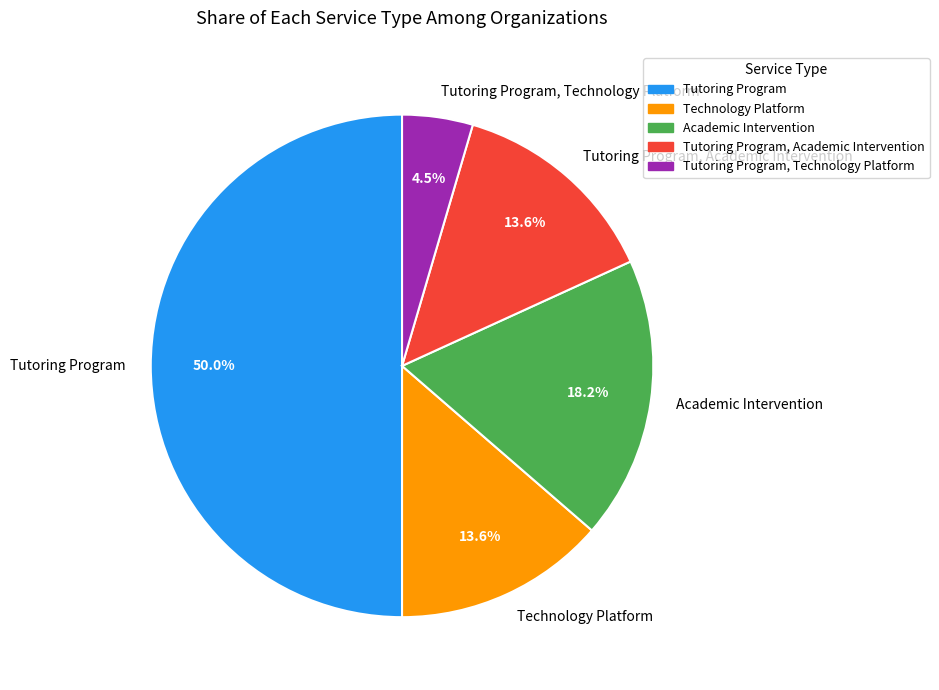

To the nearest percent, what is the combined percentage of Tutoring Program, Technology Platform and Tutoring Program?

55%